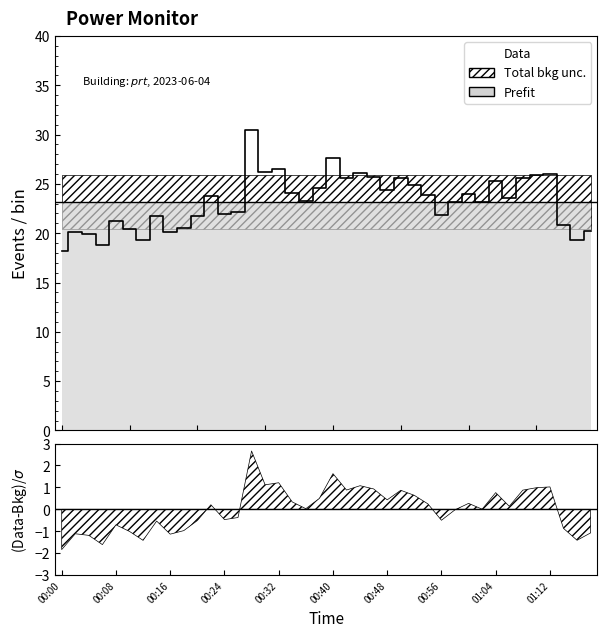

What is the average value?

23.2